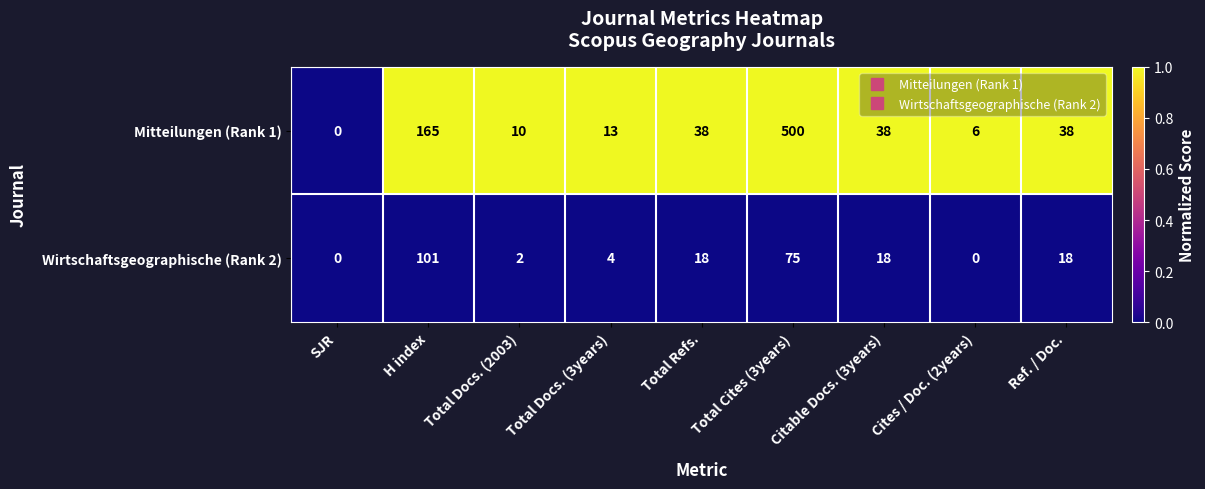

Rank the series by their maximum value, from lowest to highest.

Wirtschaftsgeographische (Rank 2), Mitteilungen (Rank 1)